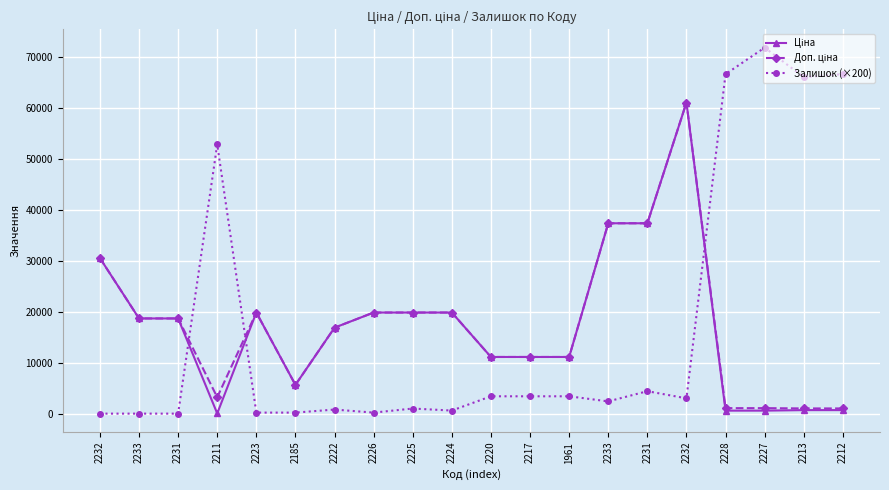

Reading left to right, extract all data points from this chart.

Ціна: 30512.3	18671.5	18671.5	32.0	19831.1	5636.0	16863.2	19831.1	19831.1	19831.1	11113.6	11113.6	11113.6	37343.0	37343.0	61024.7	586.0	586.0	689.1	689.1
Доп. ціна: 30512.3	18671.5	18671.5	3205.0	19831.1	5636.0	16863.2	19831.1	19831.1	19831.1	11113.6	11113.6	11113.6	37343.0	37343.0	61024.7	1074.5	1074.5	1017.8	1017.8
Залишок (×200): 0.0	0.0	0.0	52800.0	200.0	200.0	800.0	200.0	1000.0	600.0	3400.0	3400.0	3400.0	2400.0	4400.0	3000.0	66600.0	71800.0	66000.0	66600.0